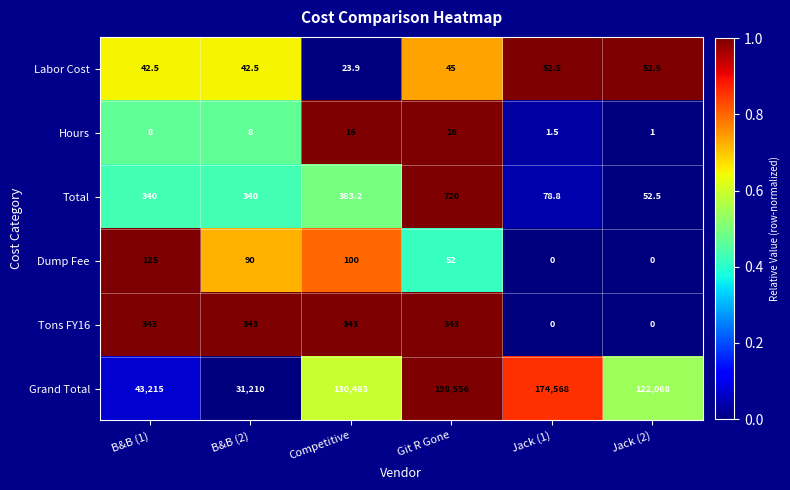

Is the value of Dump Fee at B&B (1) greater than the value of Total at Git R Gone?

No